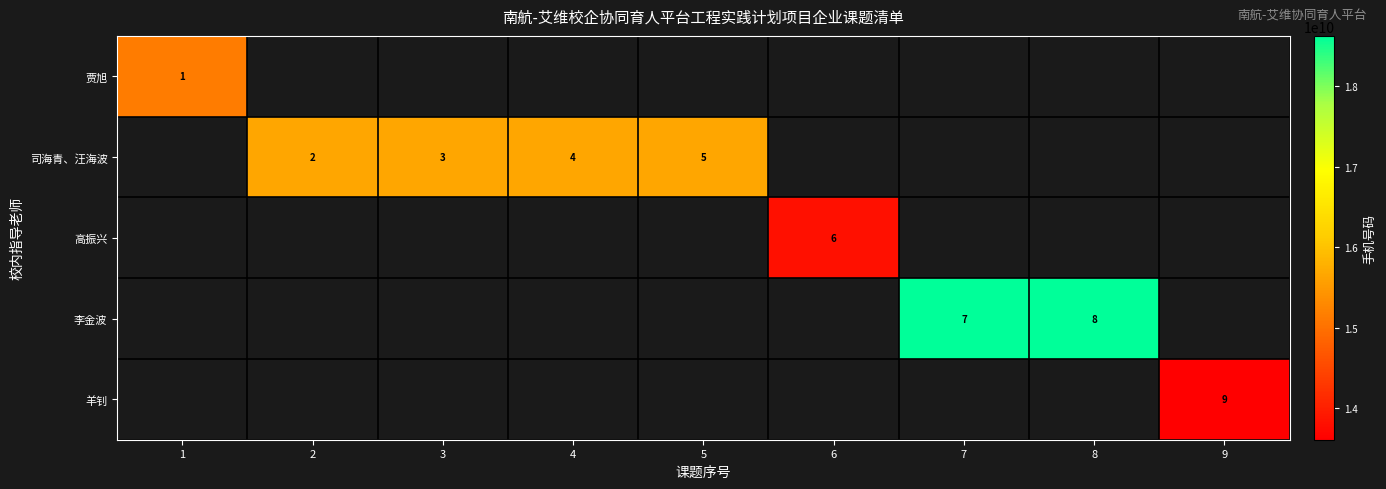

At how many categories does at least one series exceed 13709287790?

8